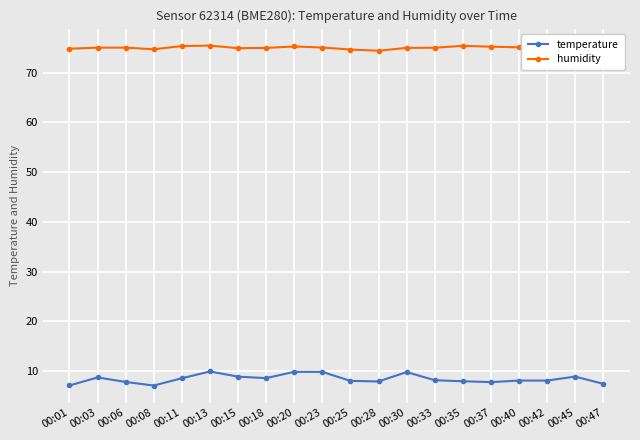

How many lines are shown in the chart?

2